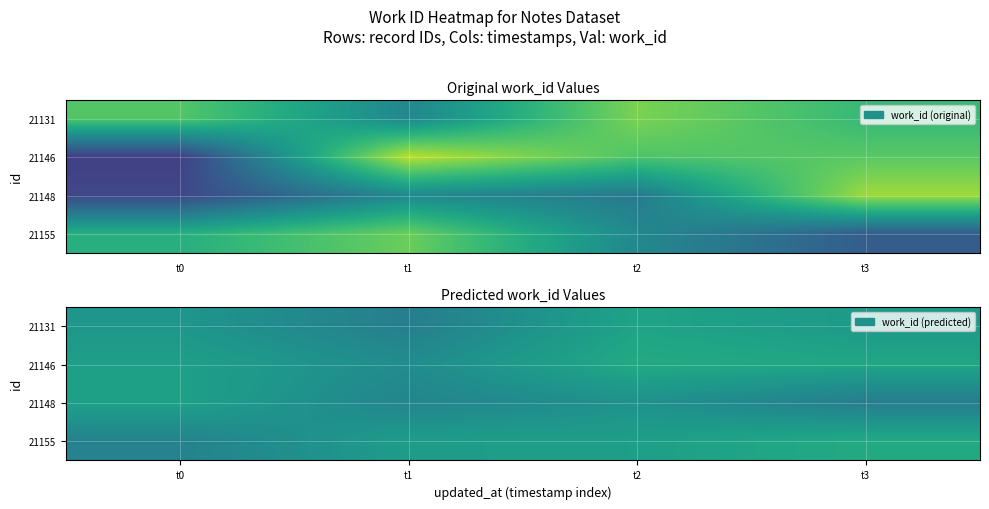

At which label does 21148 first exceed 5653?

t0